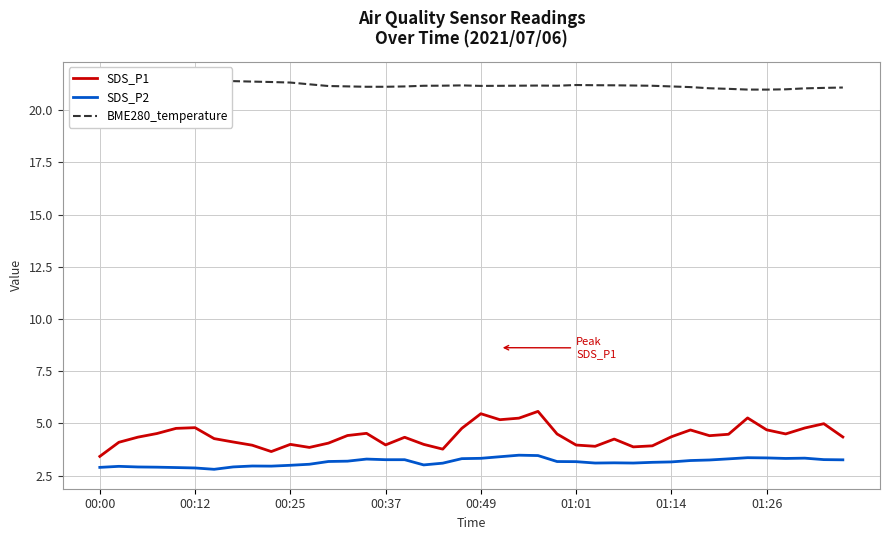

True or false: BME280_temperature and SDS_P1 cross at least once.

False